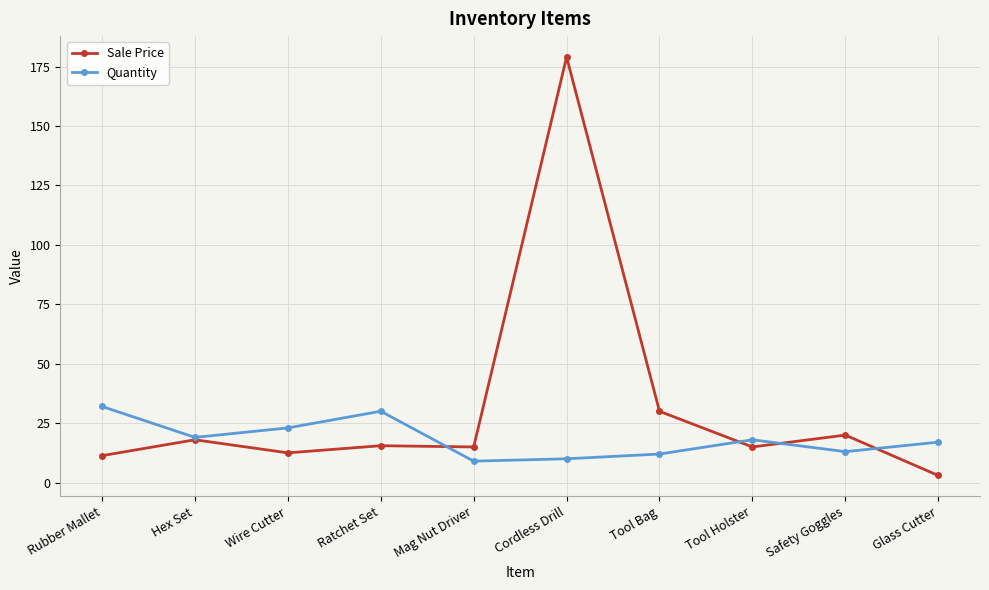

Rank the series at Mag Nut Driver from highest to lowest value.

Sale Price, Quantity